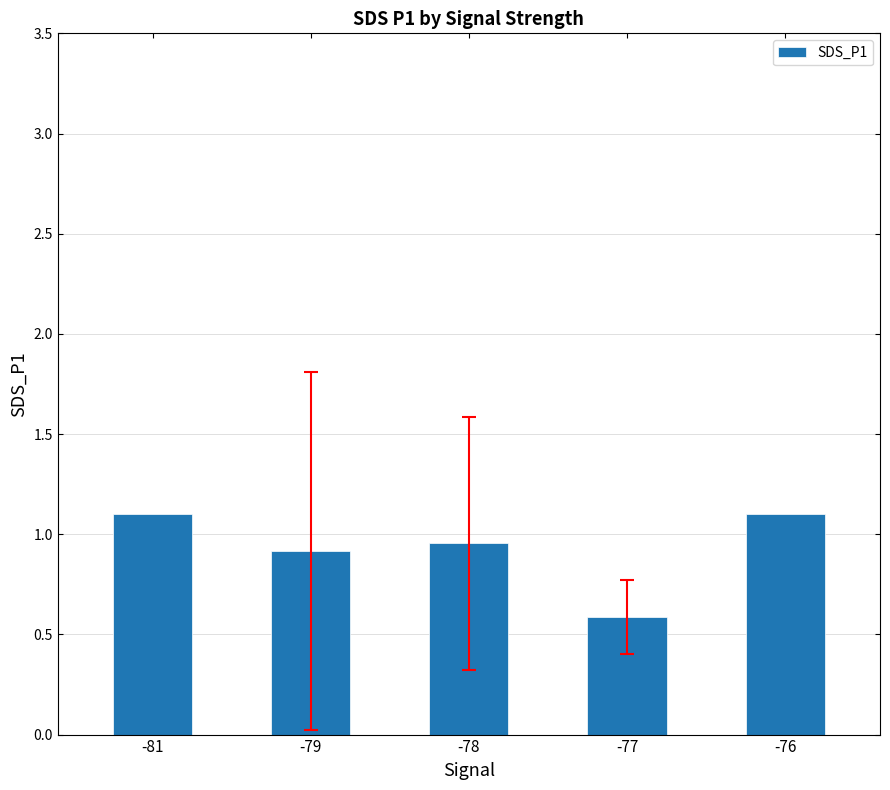

Does the chart contain stacked bars?

No